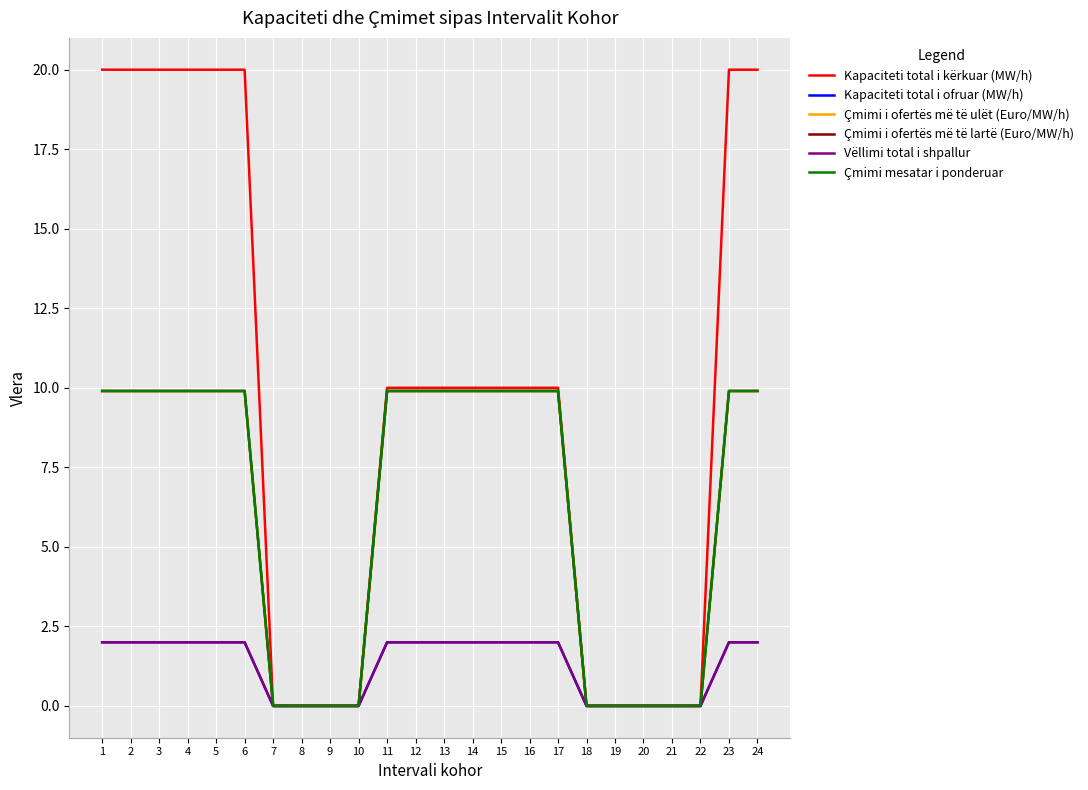

True or false: Kapaciteti total i kërkuar (MW/h) and Çmimi mesatar i ponderuar cross at least once.

False